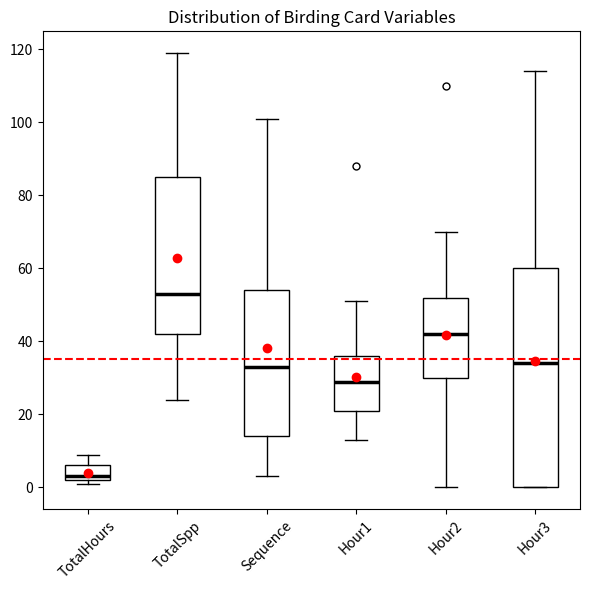

Comparing the boxes themselves (not the whiskers), which one is the tallest?

Hour3